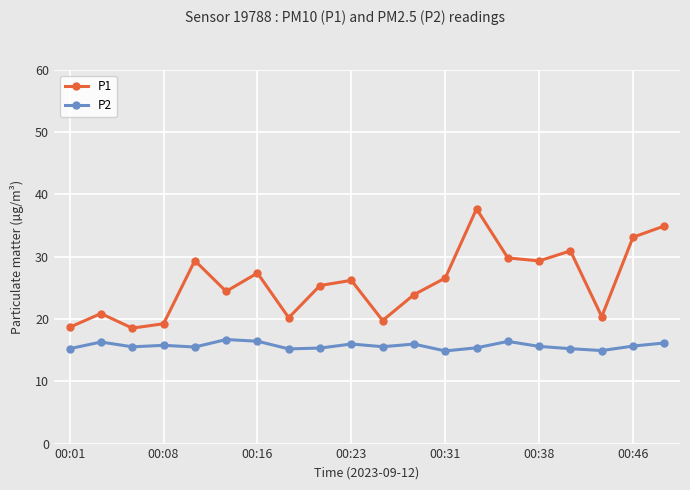

What is the lowest value of the P2 series?

14.9